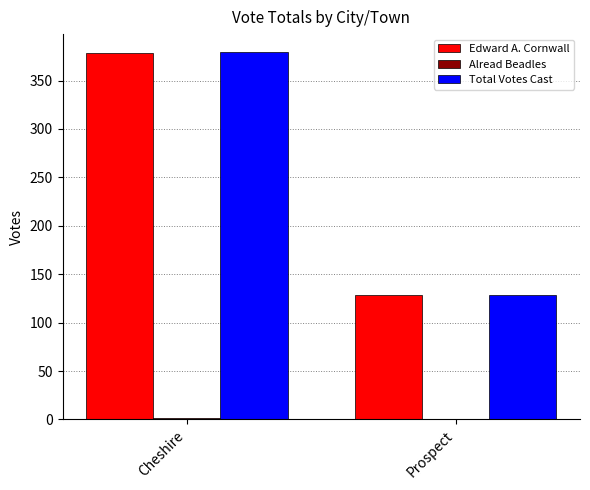

Is it true that Edward A. Cornwall equals 174 at Cheshire?

False